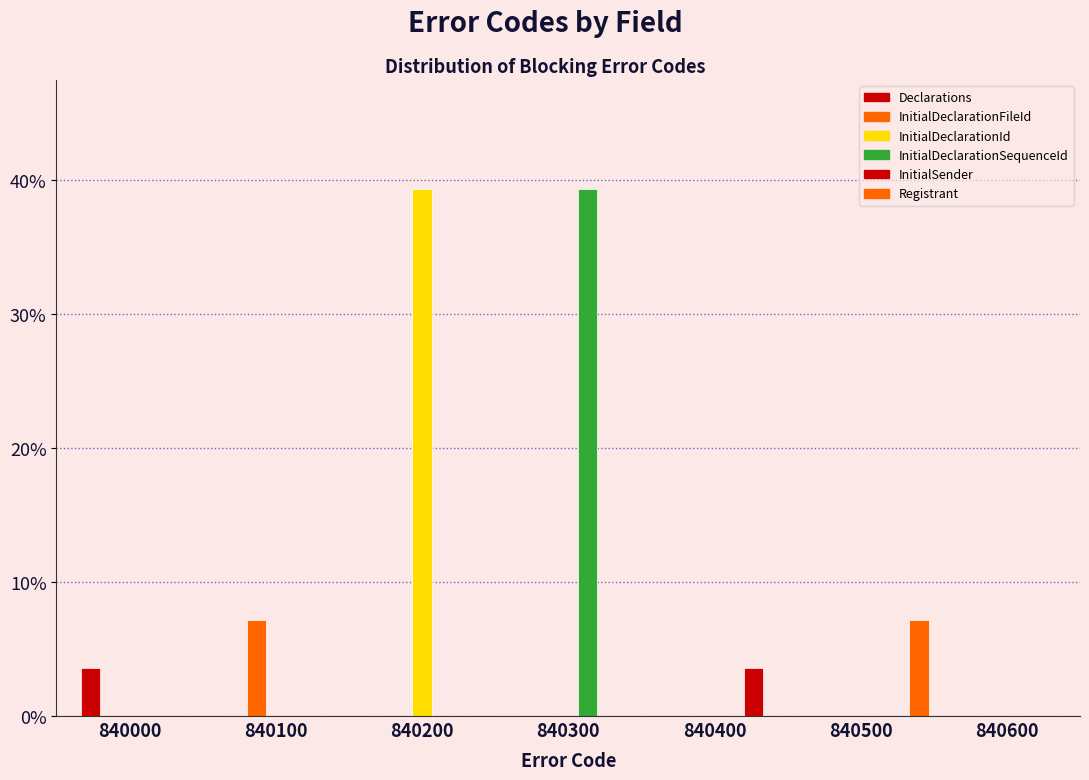

Are the bars horizontal?

No